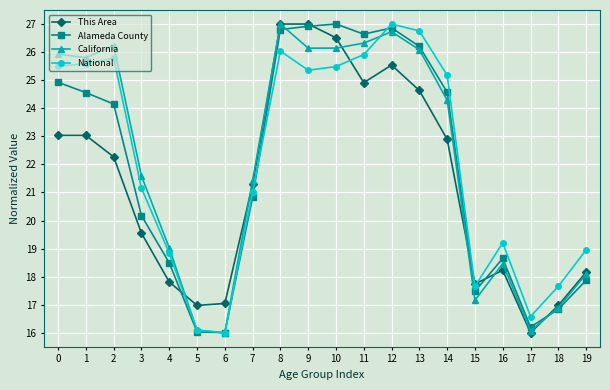

Which series changed the most between 6 and 11?

Alameda County